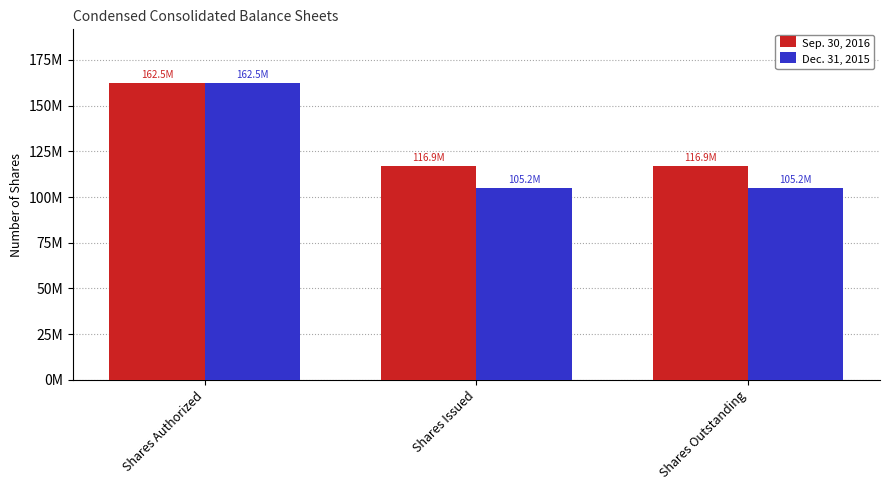

What are all the series names shown in the legend?

Sep. 30, 2016, Dec. 31, 2015